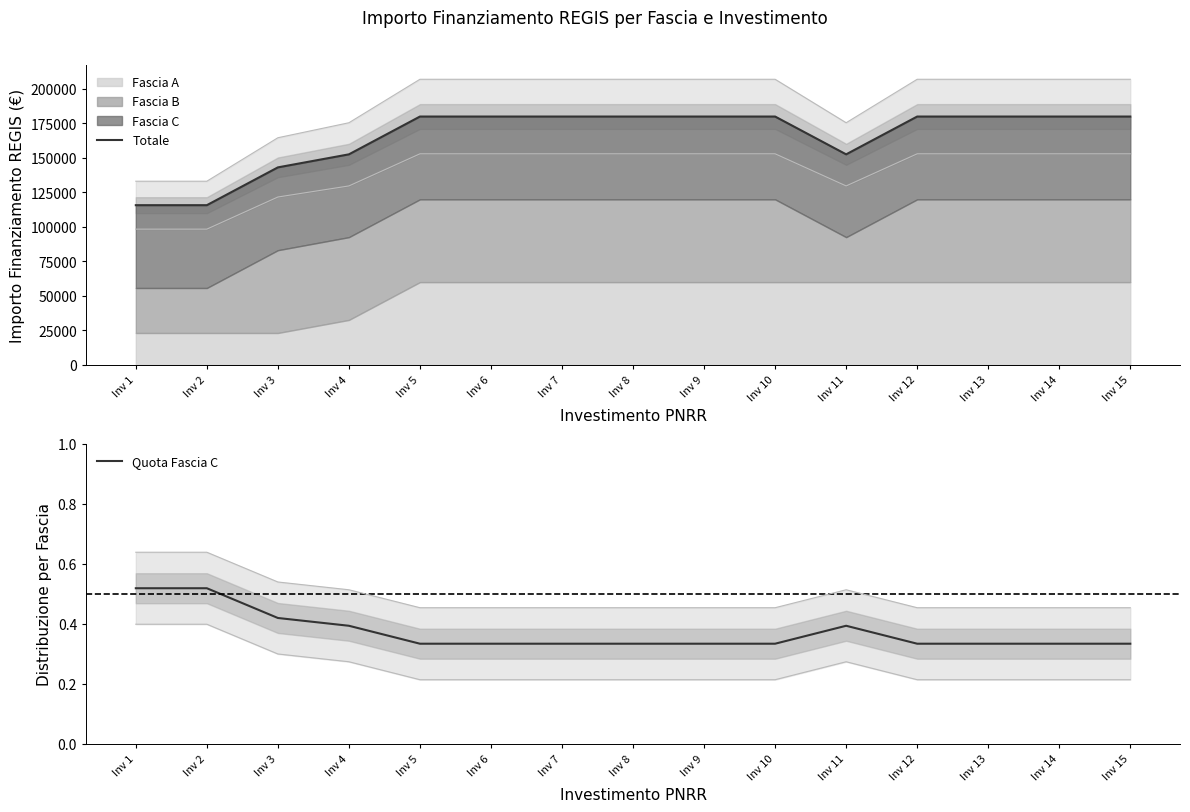

Where is Totale nearest to the value 147800?

Inv 3